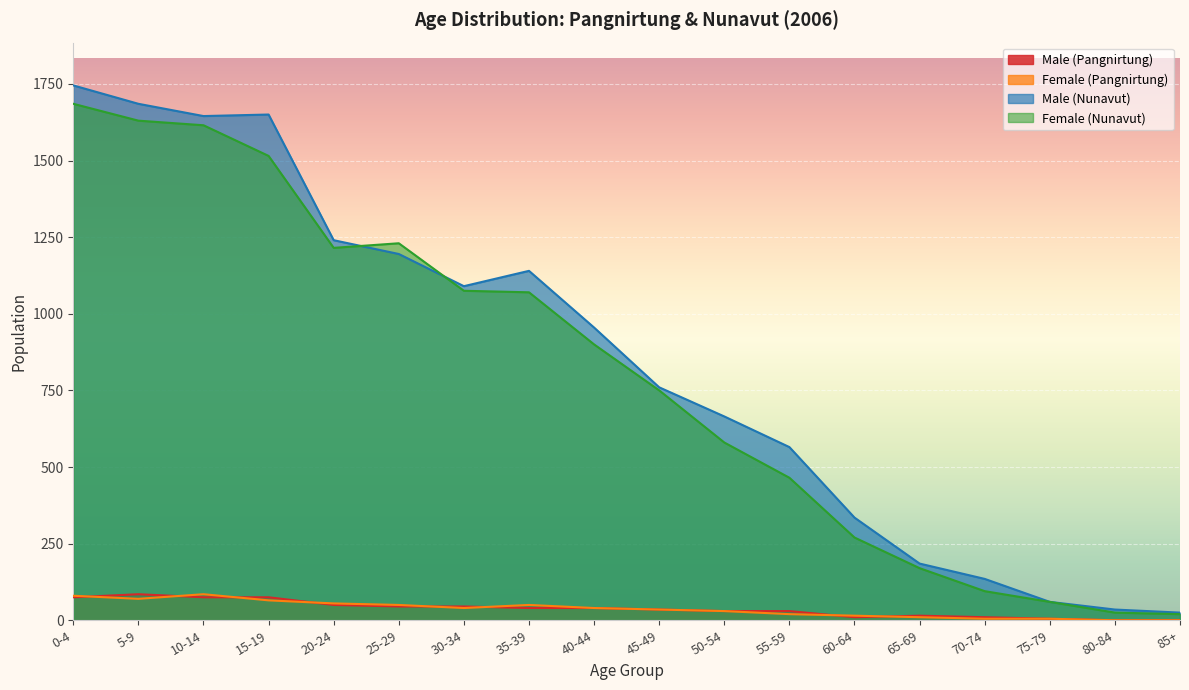

Where is the first local minimum for Female (Pangnirtung)?

5-9